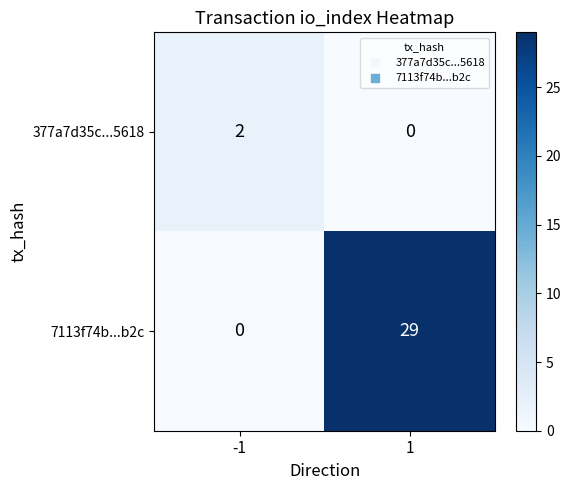

Read the 7113f74b...b2c value at 1, to the nearest 5.

30